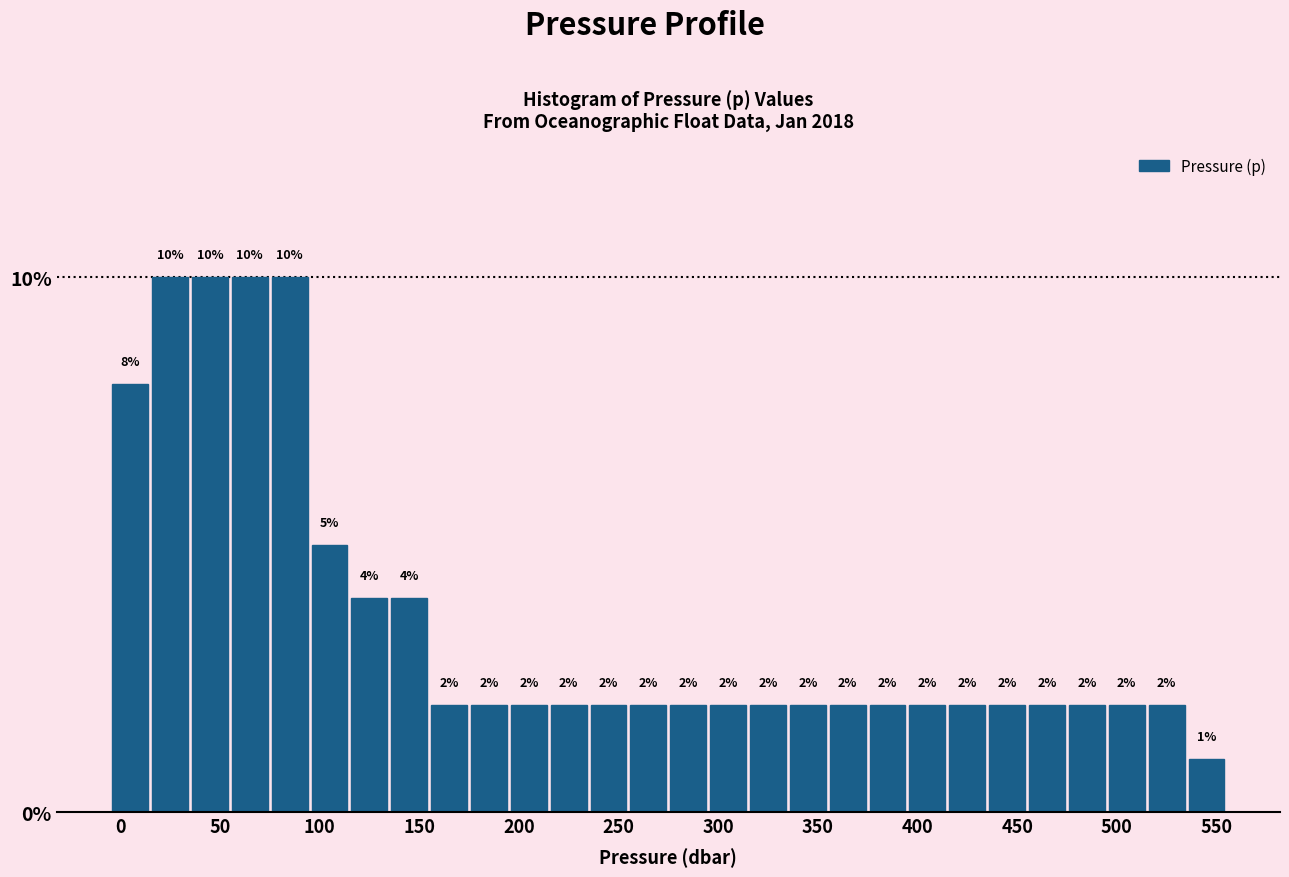

What is the height of the bar covering 195 to 215 on the x-axis?

2